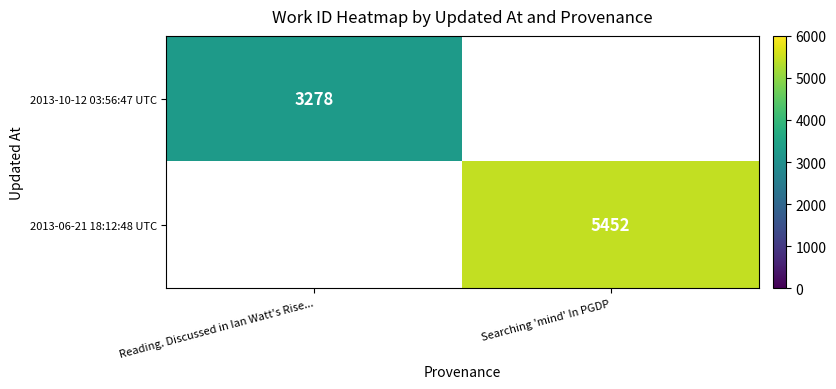

What is the approximate value of 2013-06-21 18:12:48 UTC at Searching 'mind' In PGDP?

5452.0